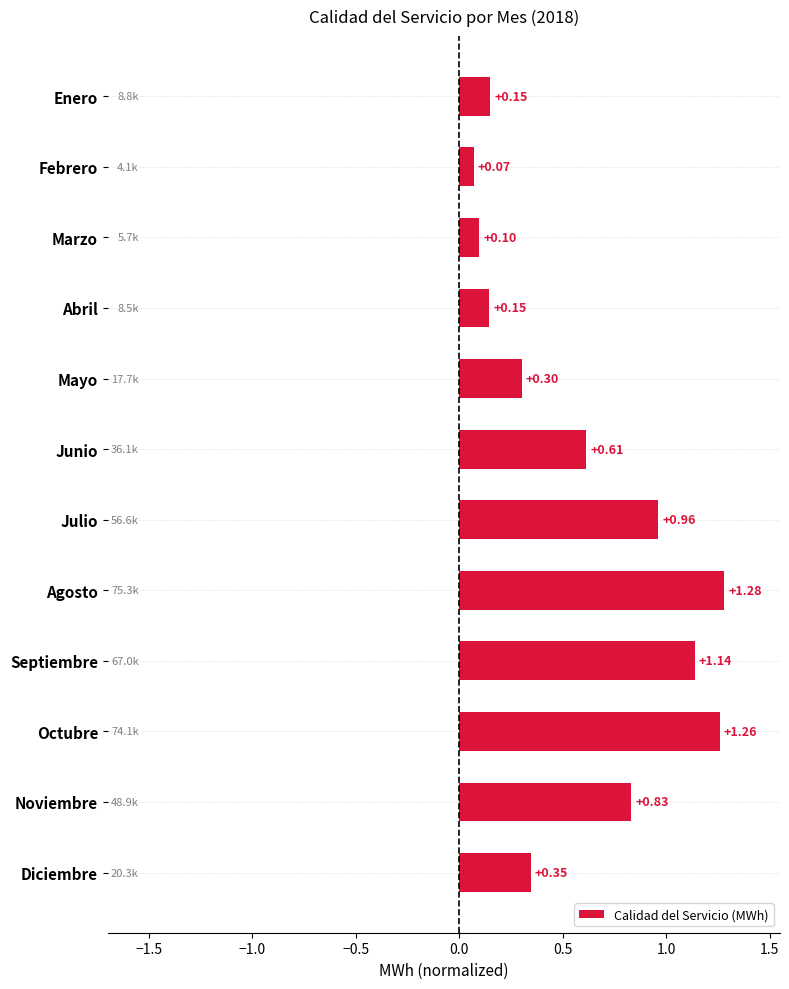

What is the label of the 8th bar from the bottom?

Mayo